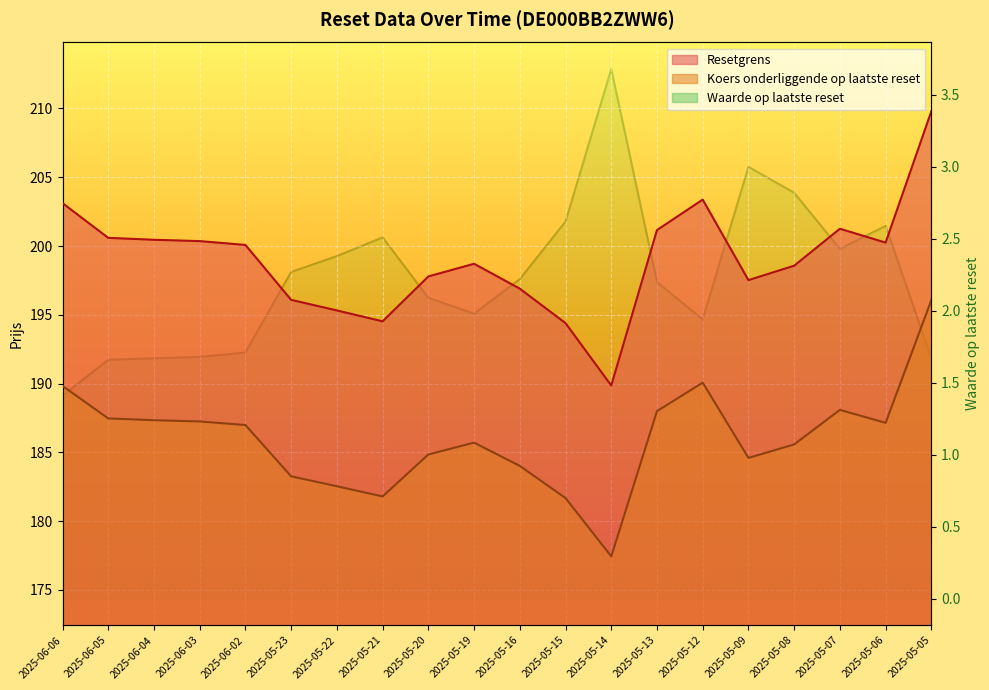

What is the maximum value shown in the chart?

209.8